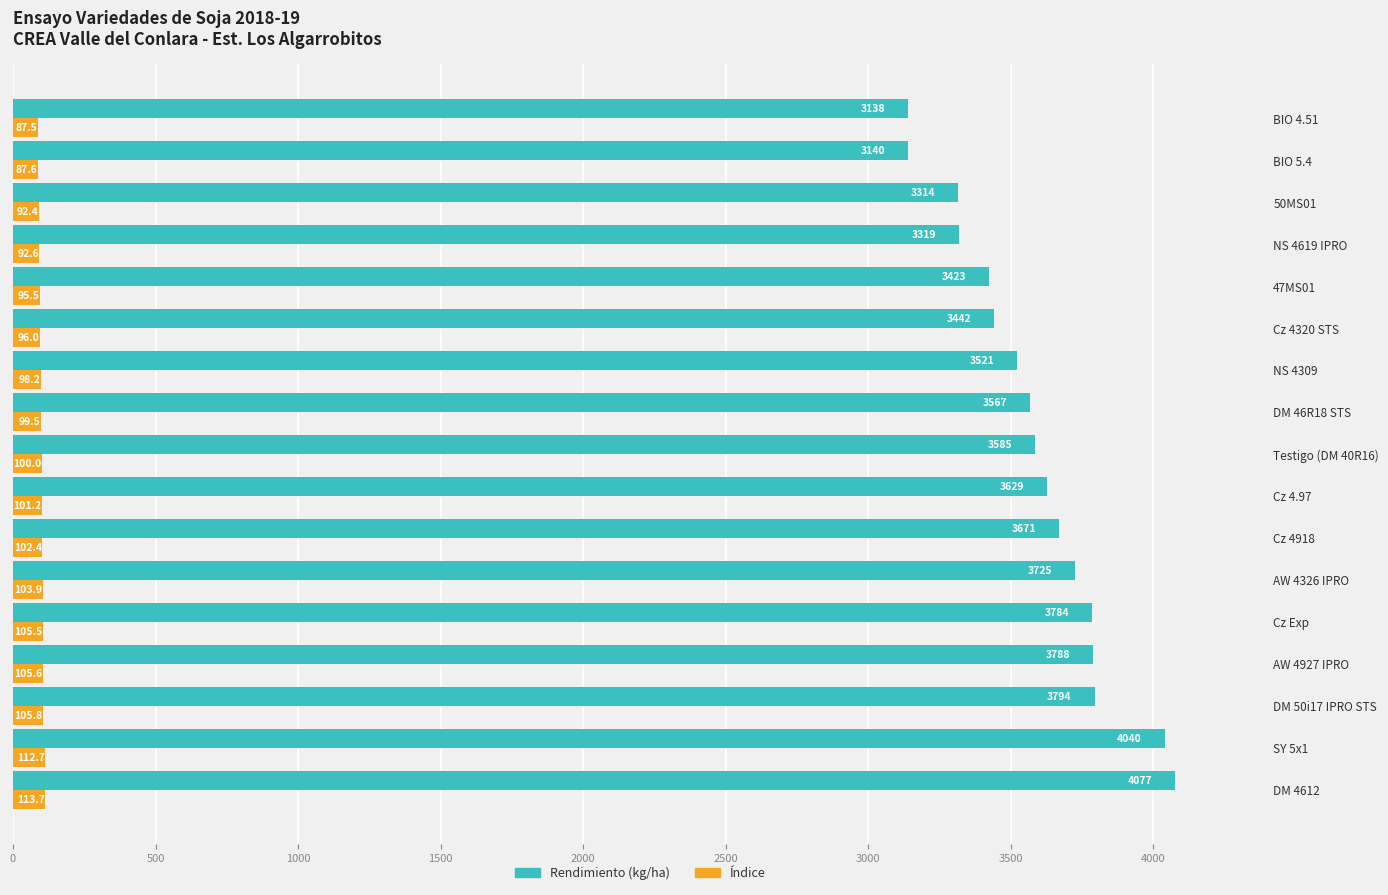

What are all the series names shown in the legend?

Rendimiento (kg/ha), Índice